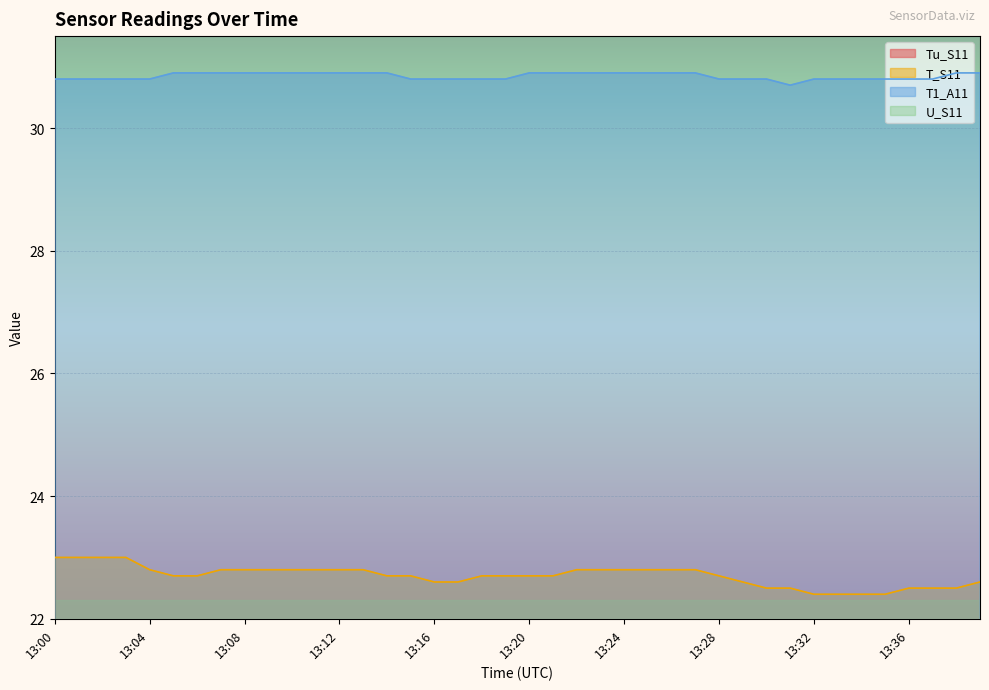

What is the spread (max minus min) of values at 13:18?

14.9